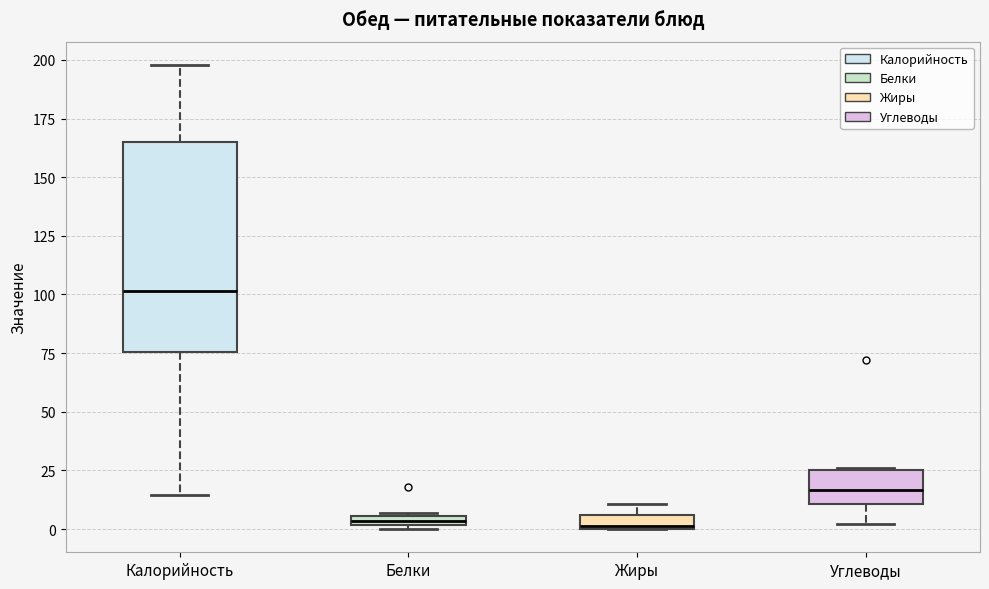

Where is the upper edge of the box for Жиры on the y-axis? The values are not printed on the chart, so give them approximately, as read against the axis.

5